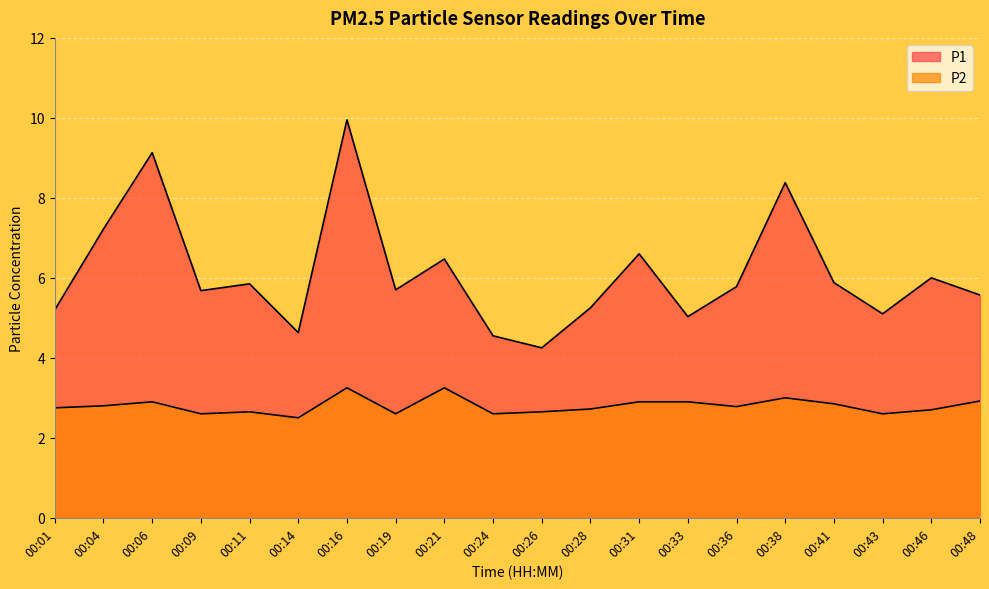

At which category is the sum across all series the highest?

00:16